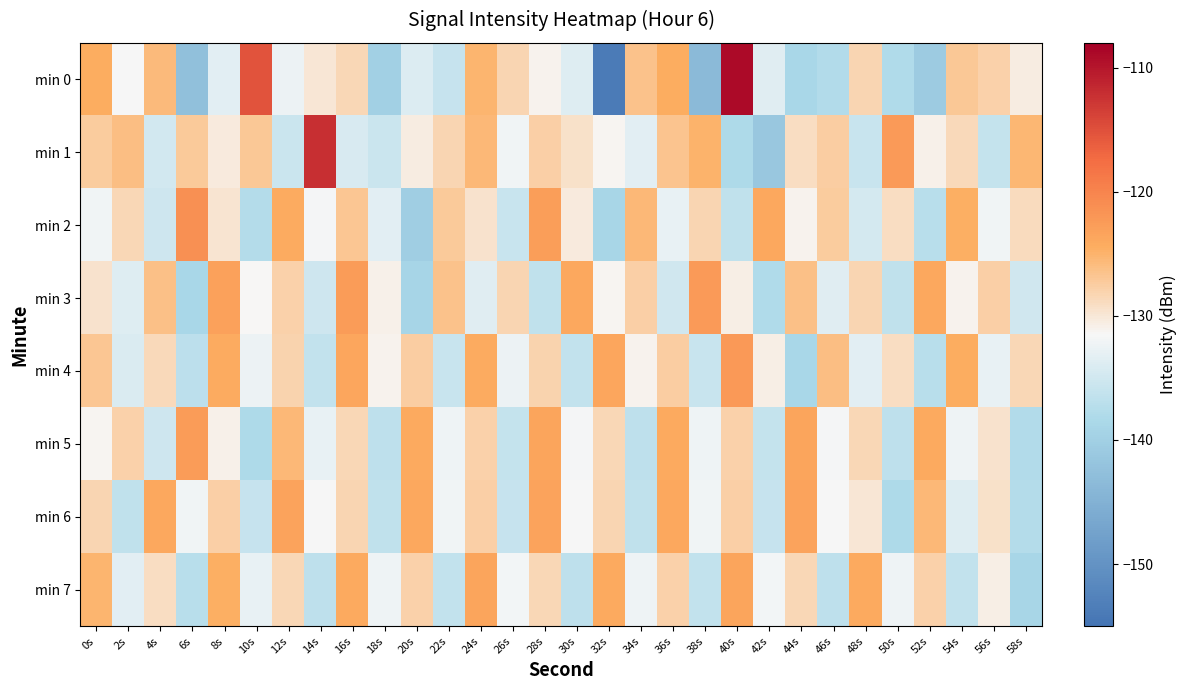

Rank the series by their maximum value, from lowest to highest.

min 7, min 6, min 5, min 3, min 4, min 2, min 1, min 0